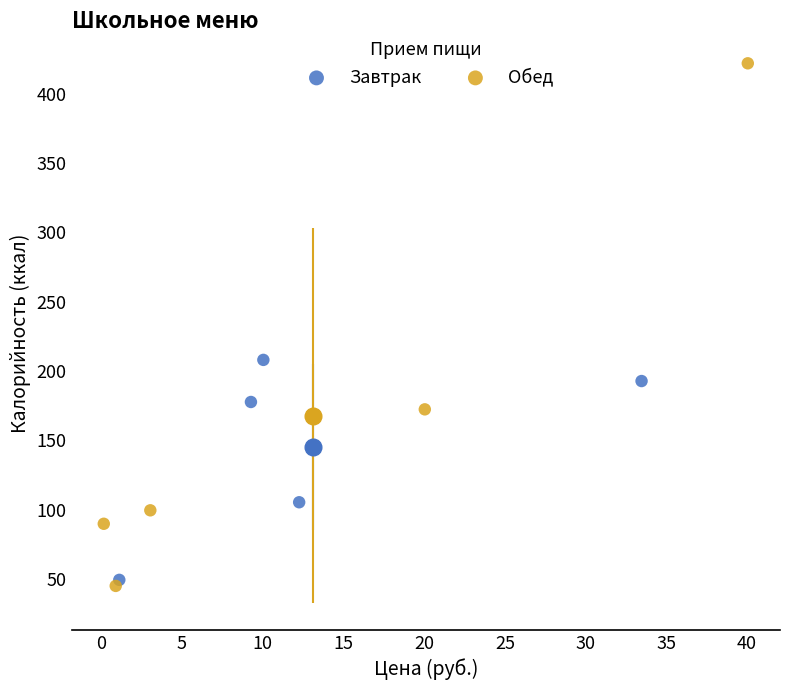

Which series reaches the maximum Y coordinate?

Обед